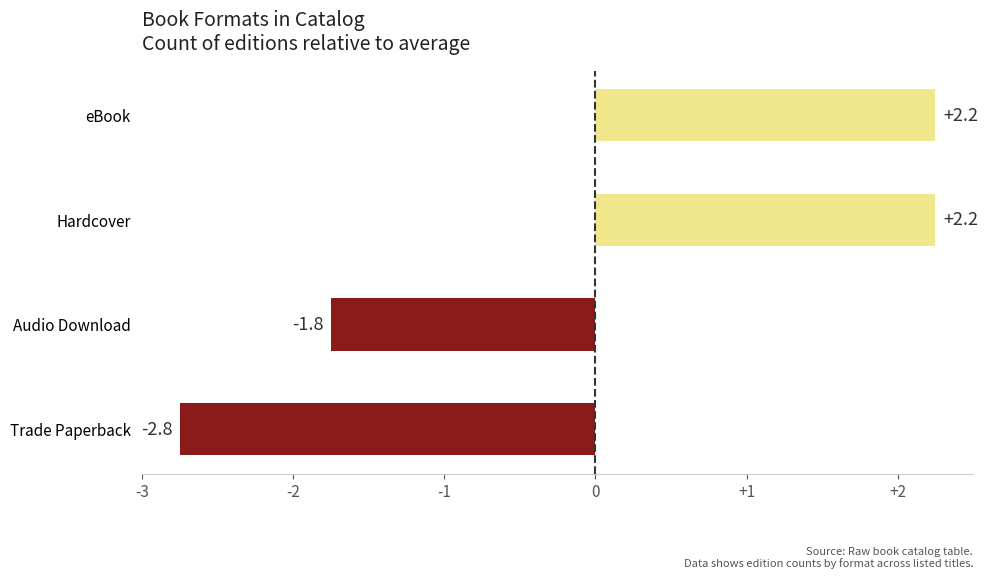

How many data points are above 2?

2